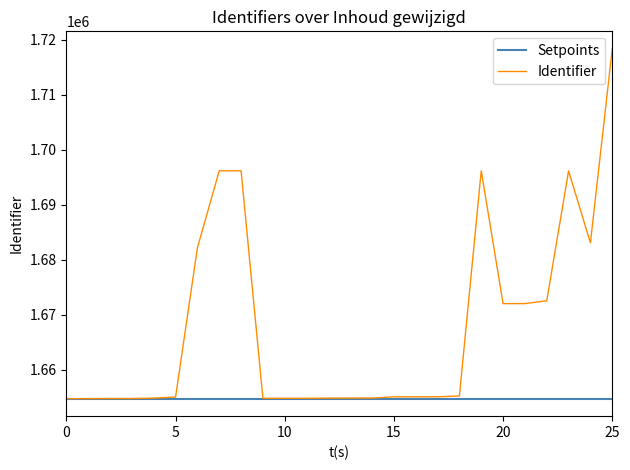

List the series in order of their peak value, lowest first.

Setpoints, Identifier